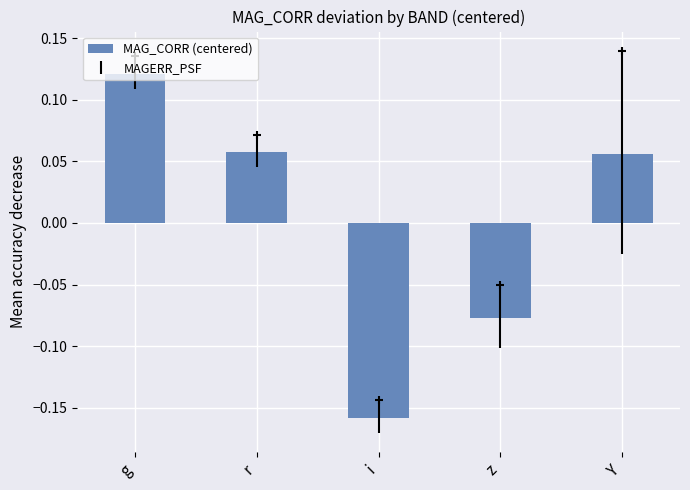

Is it true that the value at i is -0.3?

False